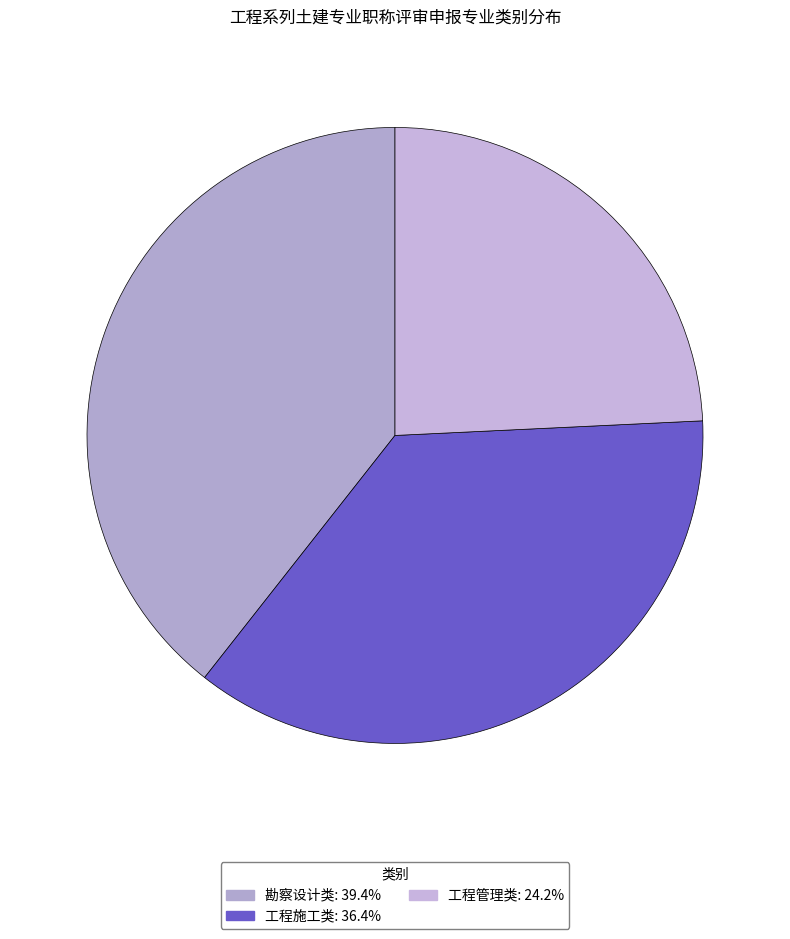

What is the smallest slice in the pie chart?

工程管理类